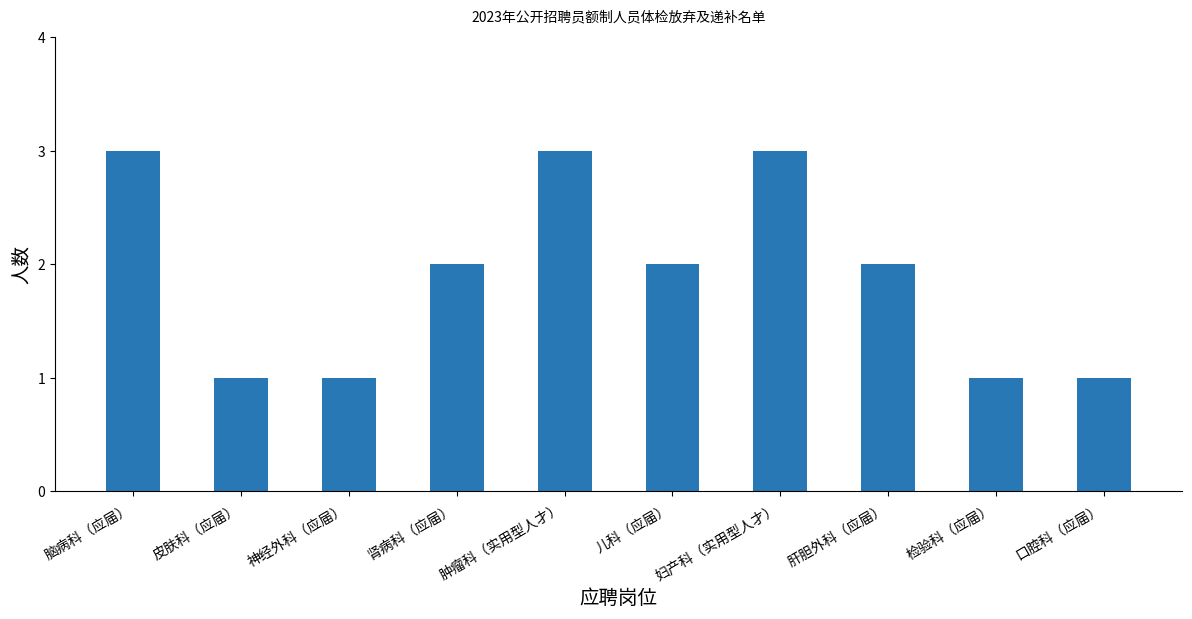

What is the greatest value displayed?

3